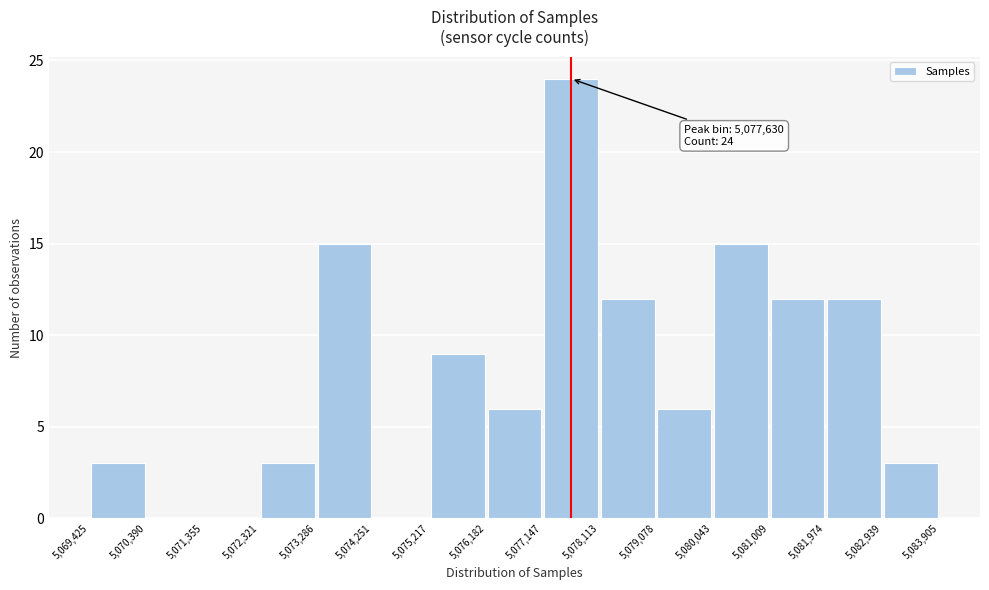

Which range on the x-axis has the tallest bar?

5,077,147 to 5,078,113